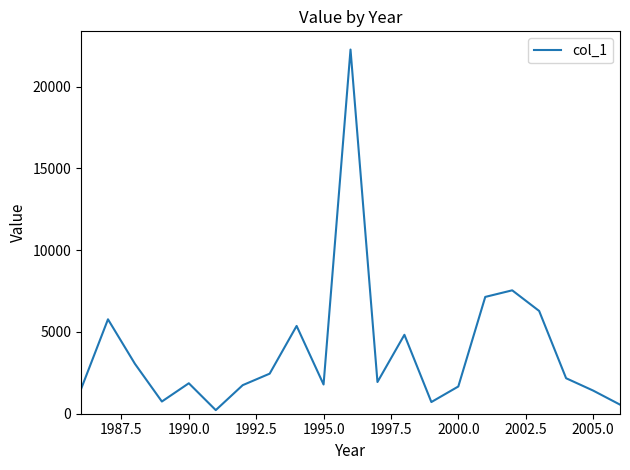

What is the greatest value displayed?

22270